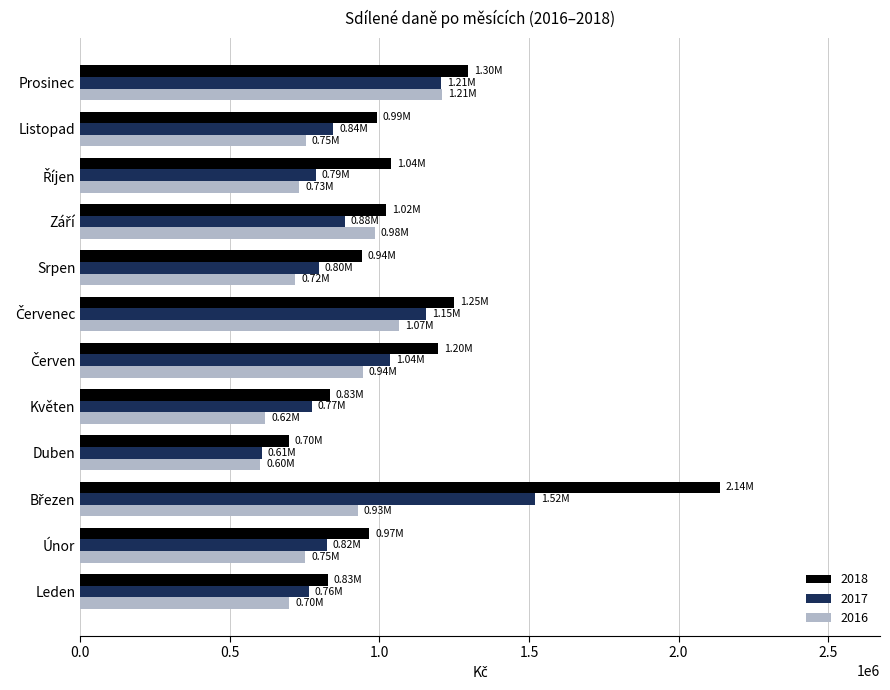

Which category has the lowest value in the 2018 series?

Duben